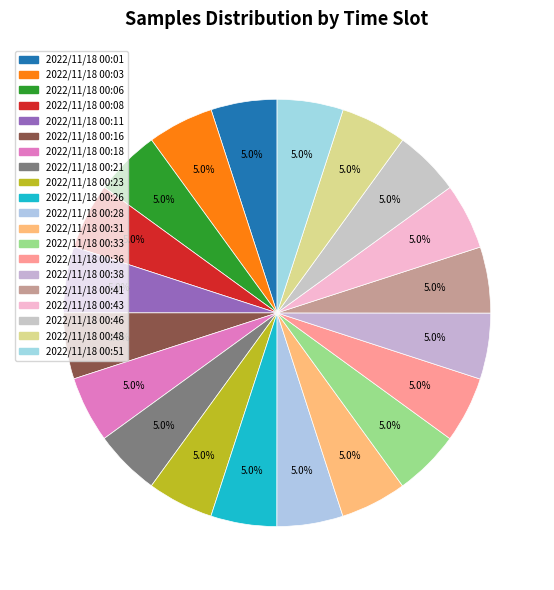

Which has a higher value, 2022/11/18 00:01 or 2022/11/18 00:21?

2022/11/18 00:01